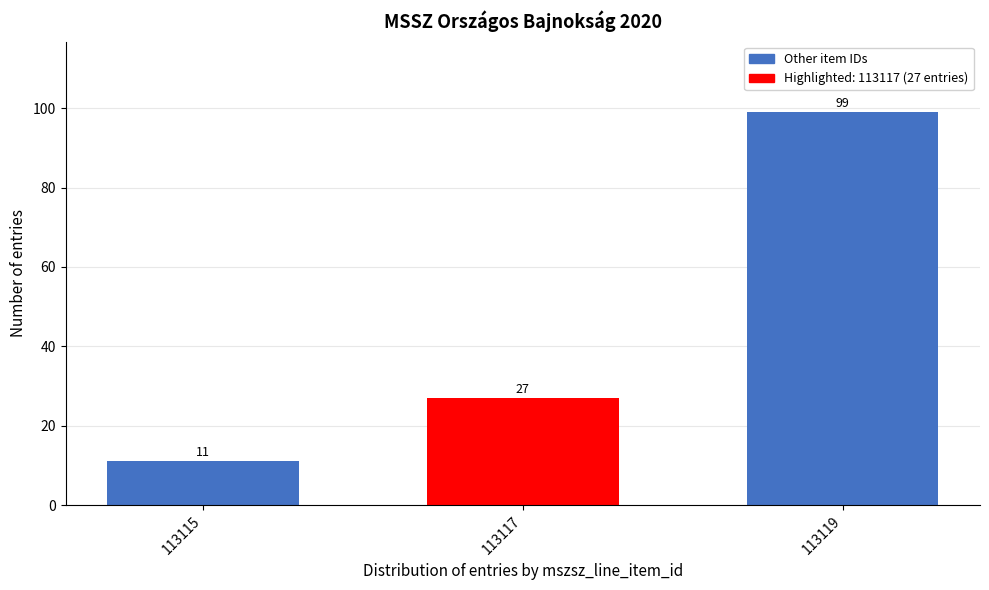

Reading left to right, transcribe all the data shown in this chart.

11	27	99